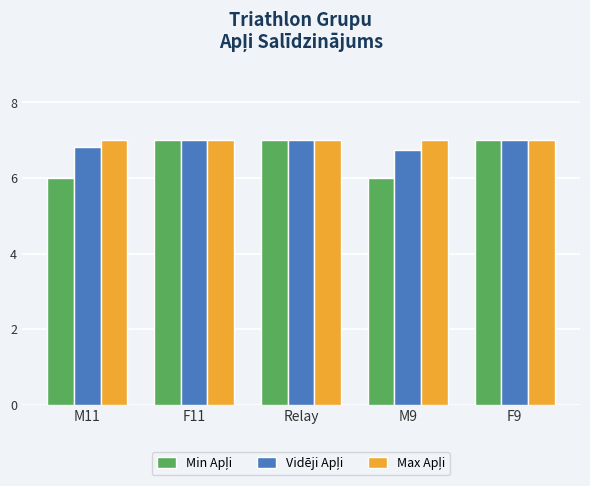

What is the minimum value shown in the chart?

6.0